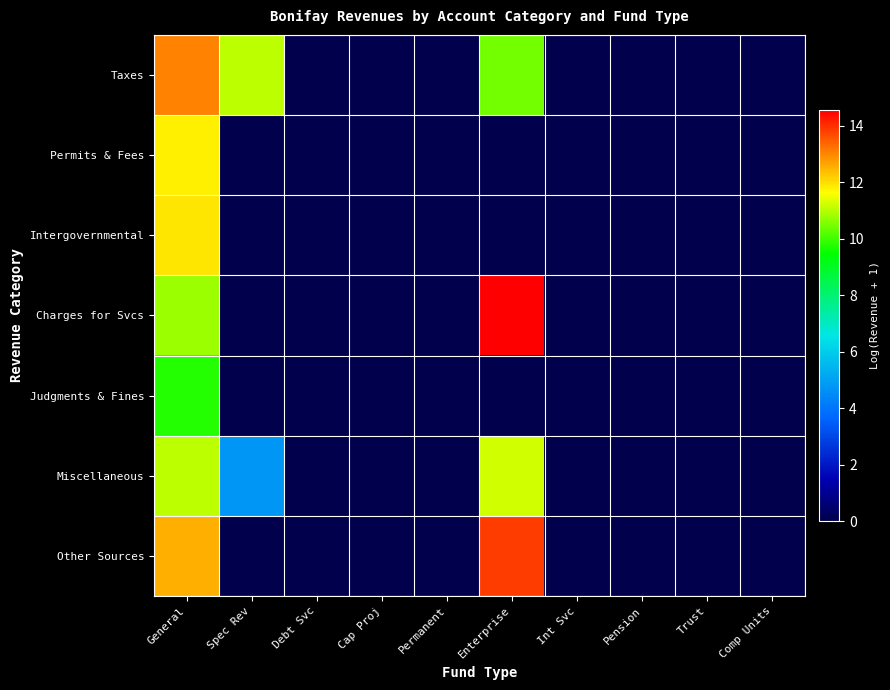

At which category does the chart reach its peak across all series?

Enterprise